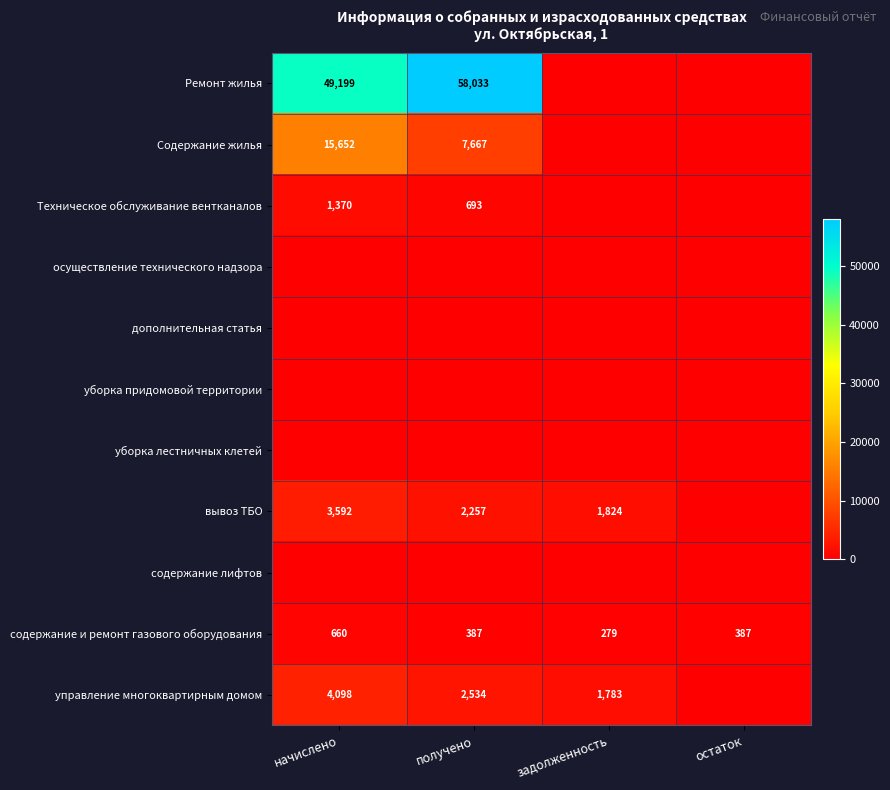

What is the difference between the maximum and minimum values in the содержание и ремонт газового оборудования series?

381